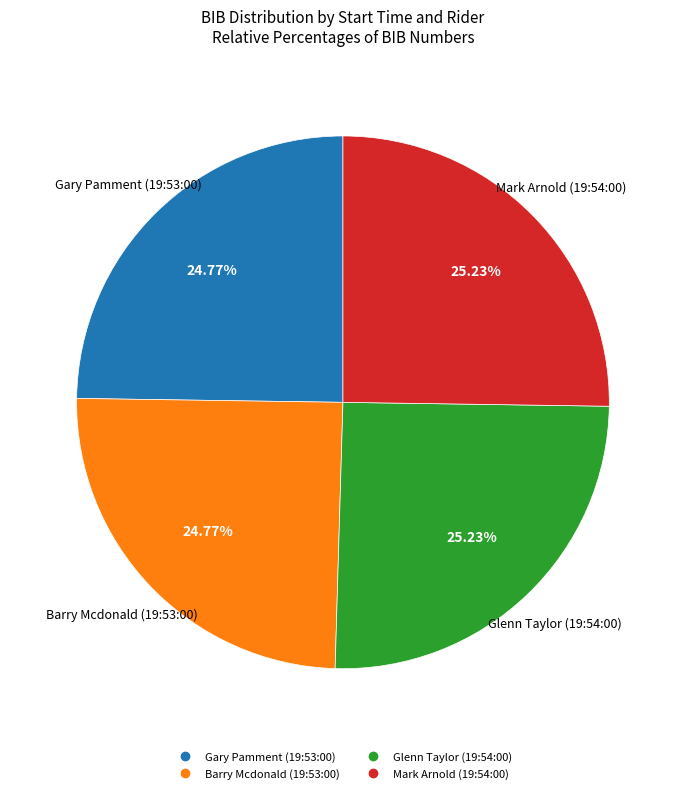

Does Barry Mcdonald (19:53:00) account for over 50% of the chart?

No